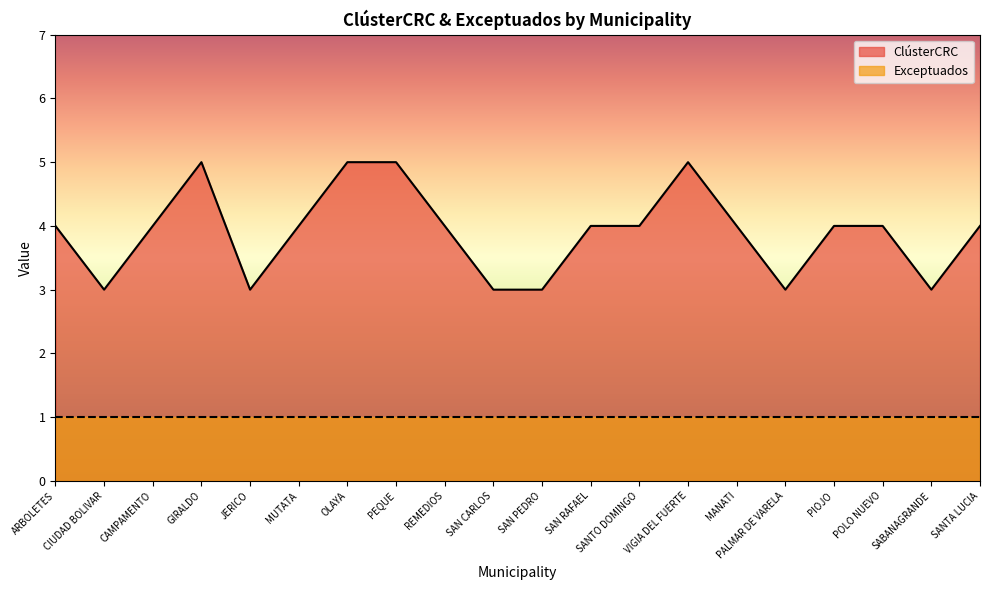

What is the label of the 5th point from the right?

PALMAR DE VARELA